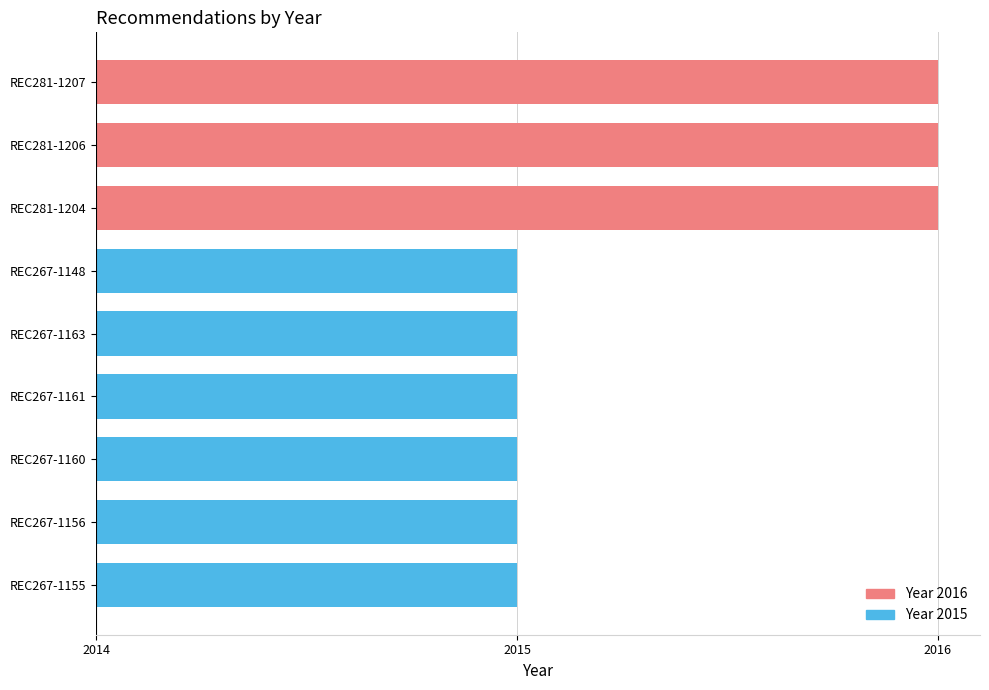

Which has a higher value, REC267-1161 or REC267-1148?

REC267-1161